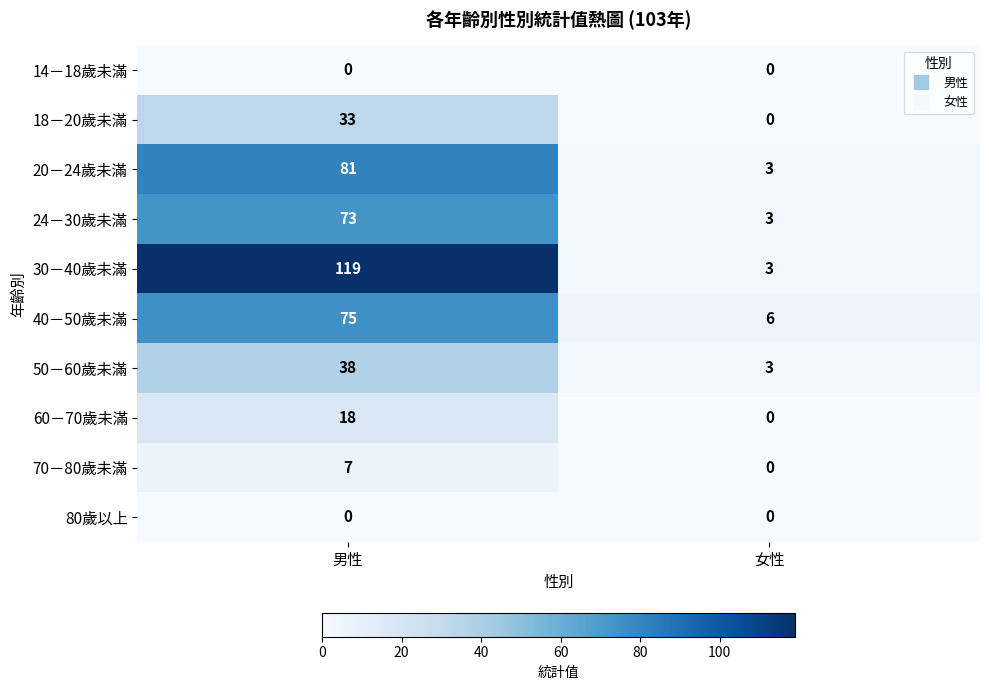

Reading right to left, list all the values displayed in this chart.

14－18歲未滿: 0	0
18－20歲未滿: 0	33
20－24歲未滿: 3	81
24－30歲未滿: 3	73
30－40歲未滿: 3	119
40－50歲未滿: 6	75
50－60歲未滿: 3	38
60－70歲未滿: 0	18
70－80歲未滿: 0	7
80歲以上: 0	0